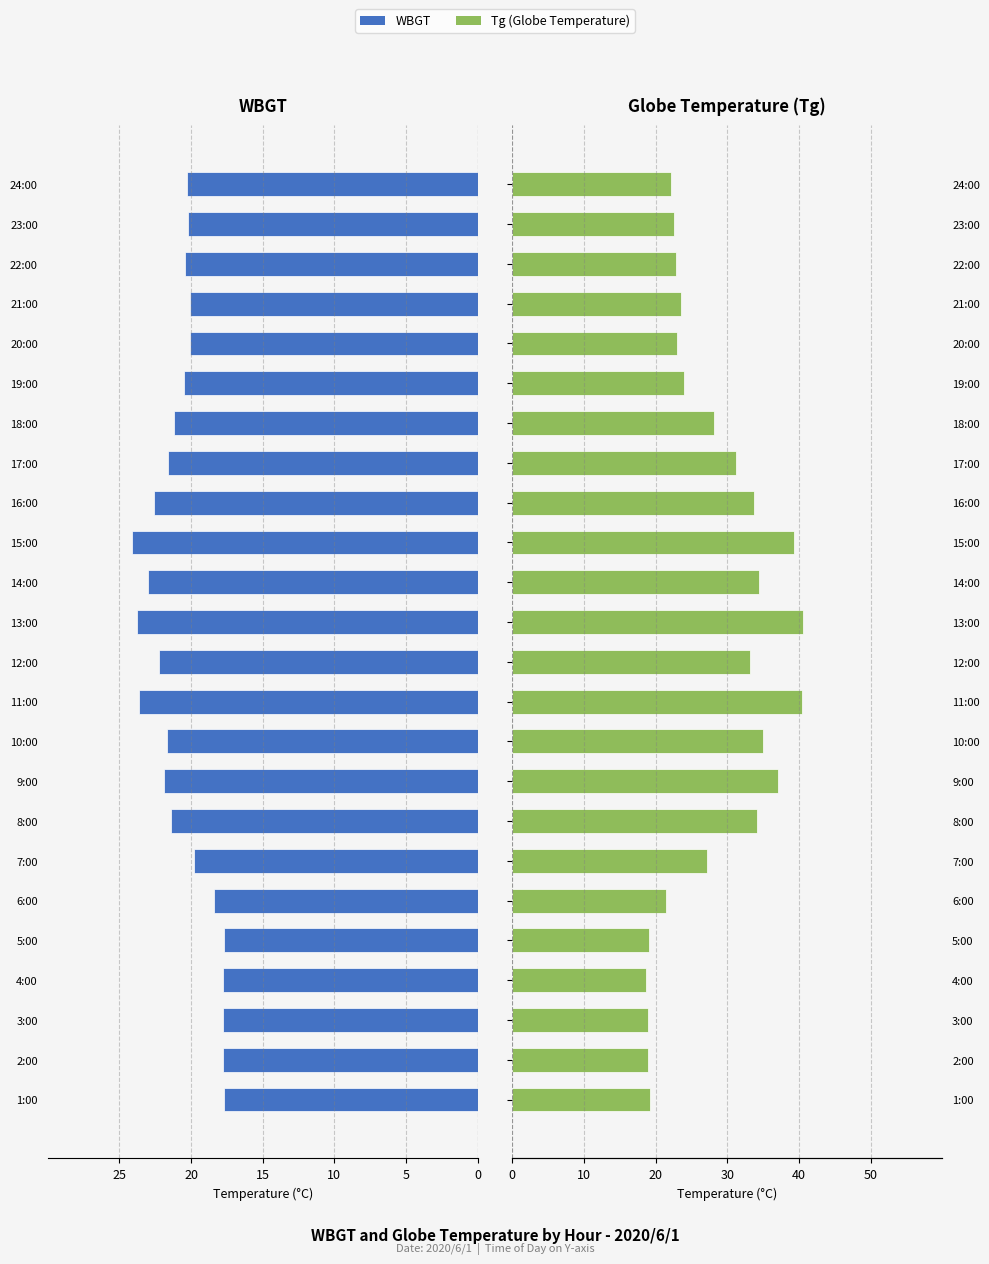

Reading right to left, transcribe all the data shown in this chart.

WBGT: -20.3	-20.2	-20.4	-20.1	-20.1	-20.5	-21.2	-21.6	-22.6	-24.1	-23.0	-23.8	-22.2	-23.6	-21.7	-21.9	-21.4	-19.8	-18.4	-17.7	-17.8	-17.8	-17.8	-17.7
Tg (Globe): 22.2	22.6	22.9	23.5	23.0	23.9	28.1	31.2	33.7	39.3	34.4	40.5	33.1	40.4	35.0	37.1	34.2	27.1	21.5	19.1	18.6	18.9	18.9	19.2